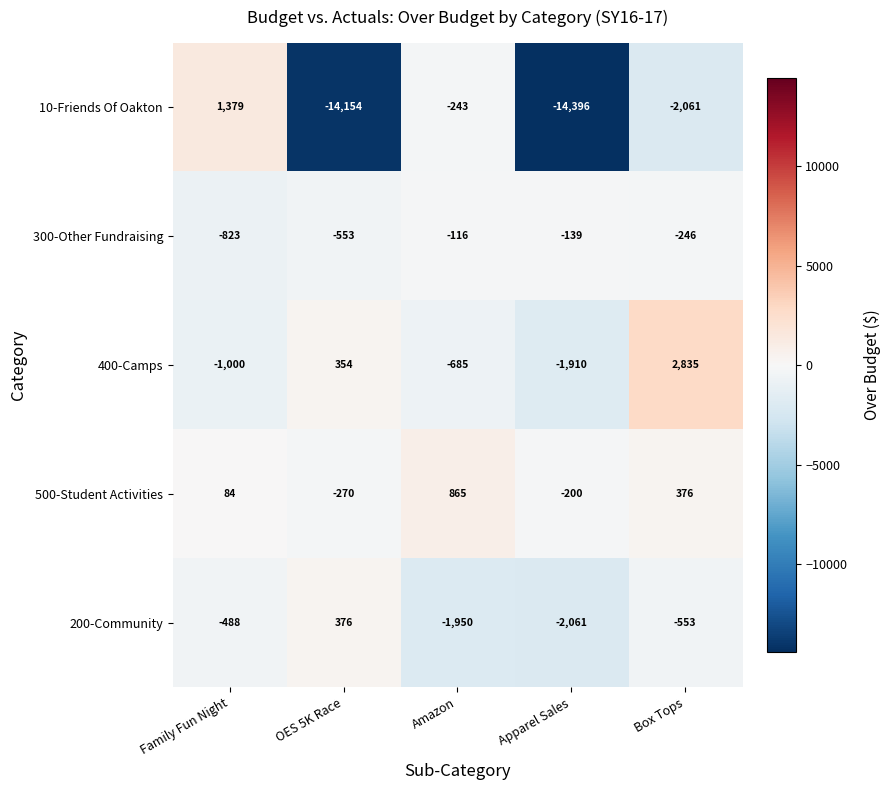

What is the difference between the 200-Community values at Family Fun Night and Apparel Sales?

1573